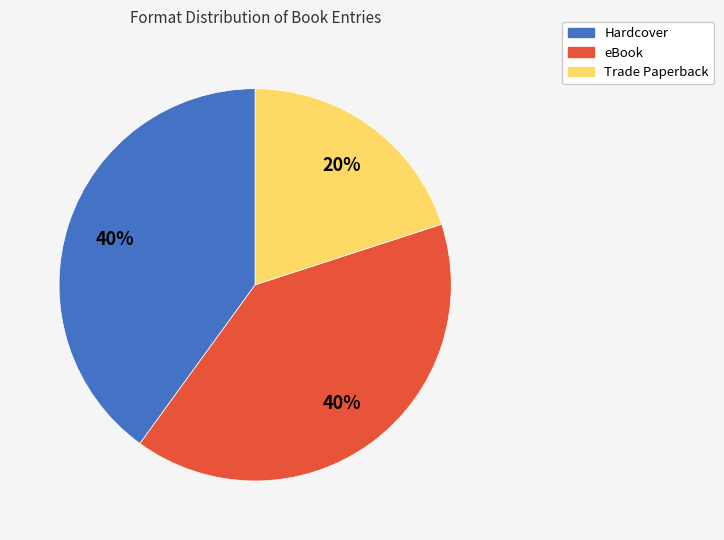

Combined, do Hardcover and Trade Paperback account for over 50%?

Yes